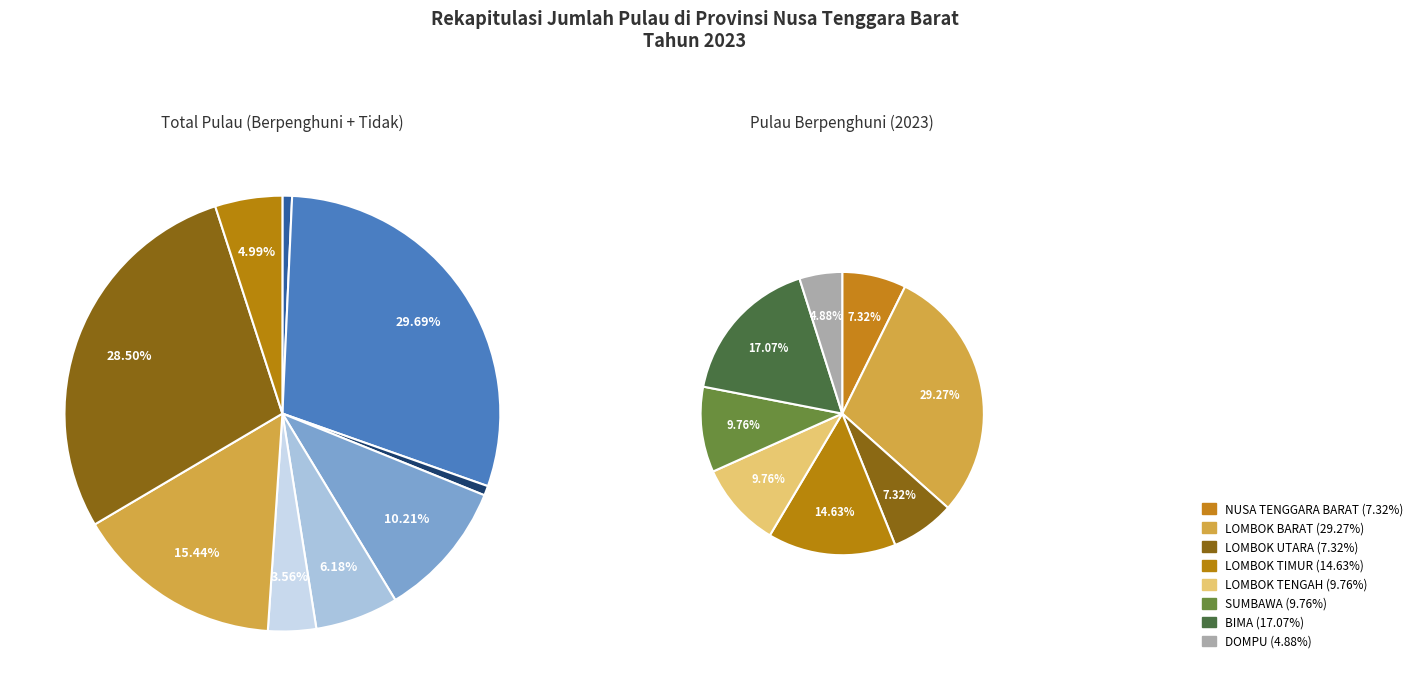

Combined, do LOMBOK TIMUR and SUMBAWA account for over 50%?

No